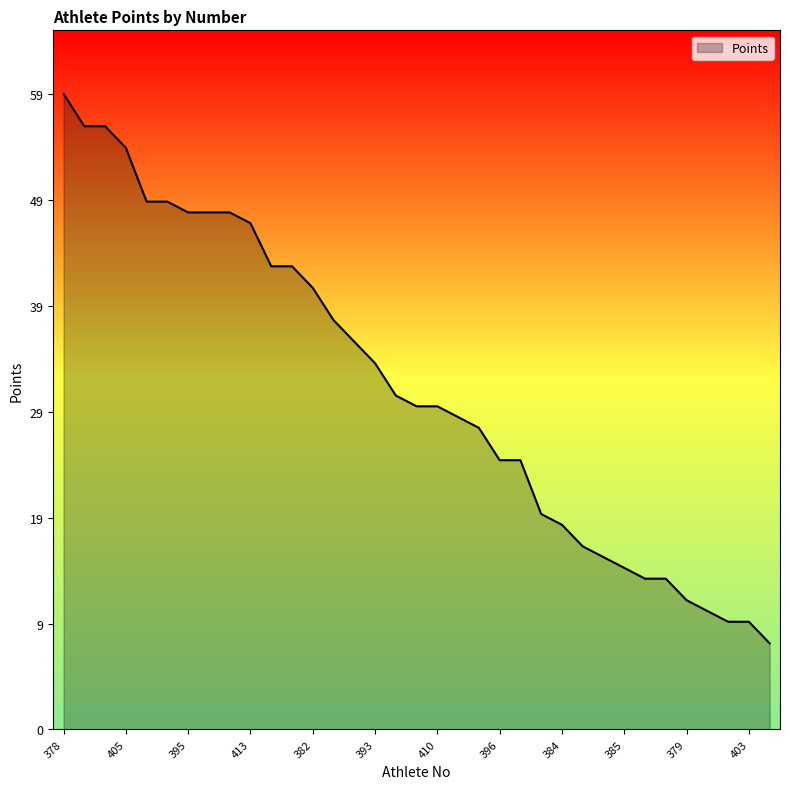

Which label corresponds to the largest value in the chart?

378